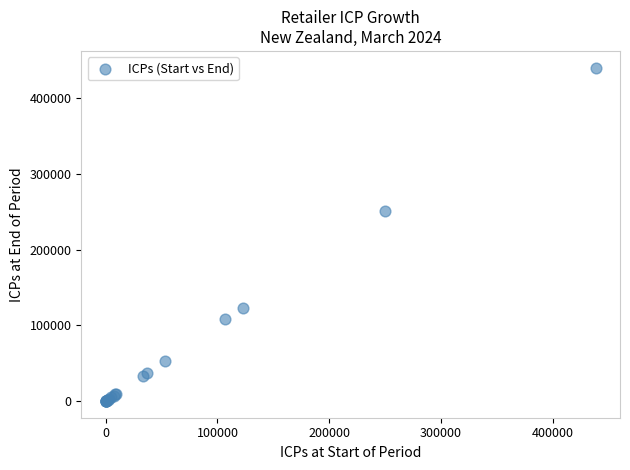

What Y value in the scatter plot is closest to 220086?

250470